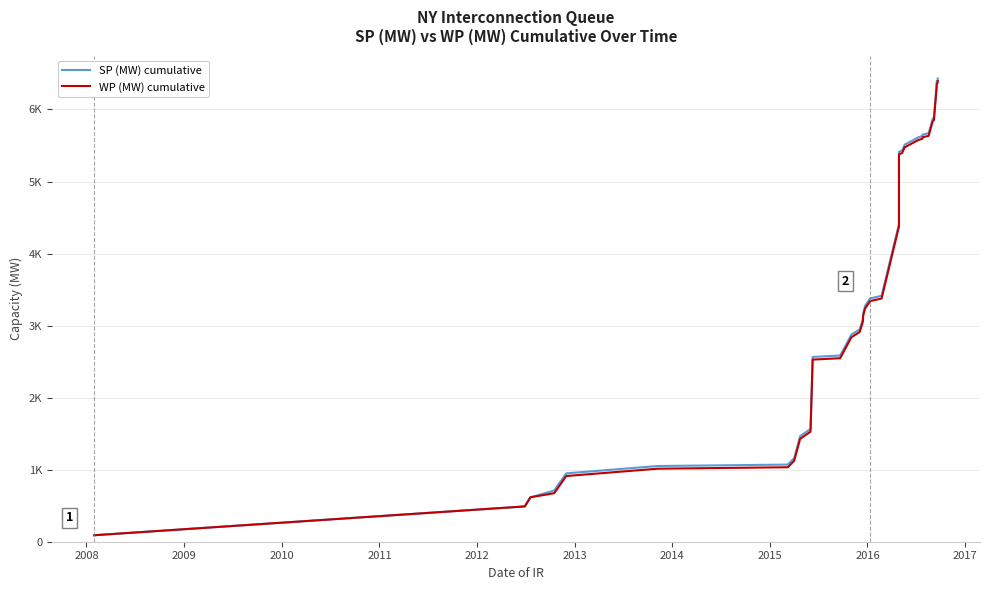

Count the number of categories in the chart.

35